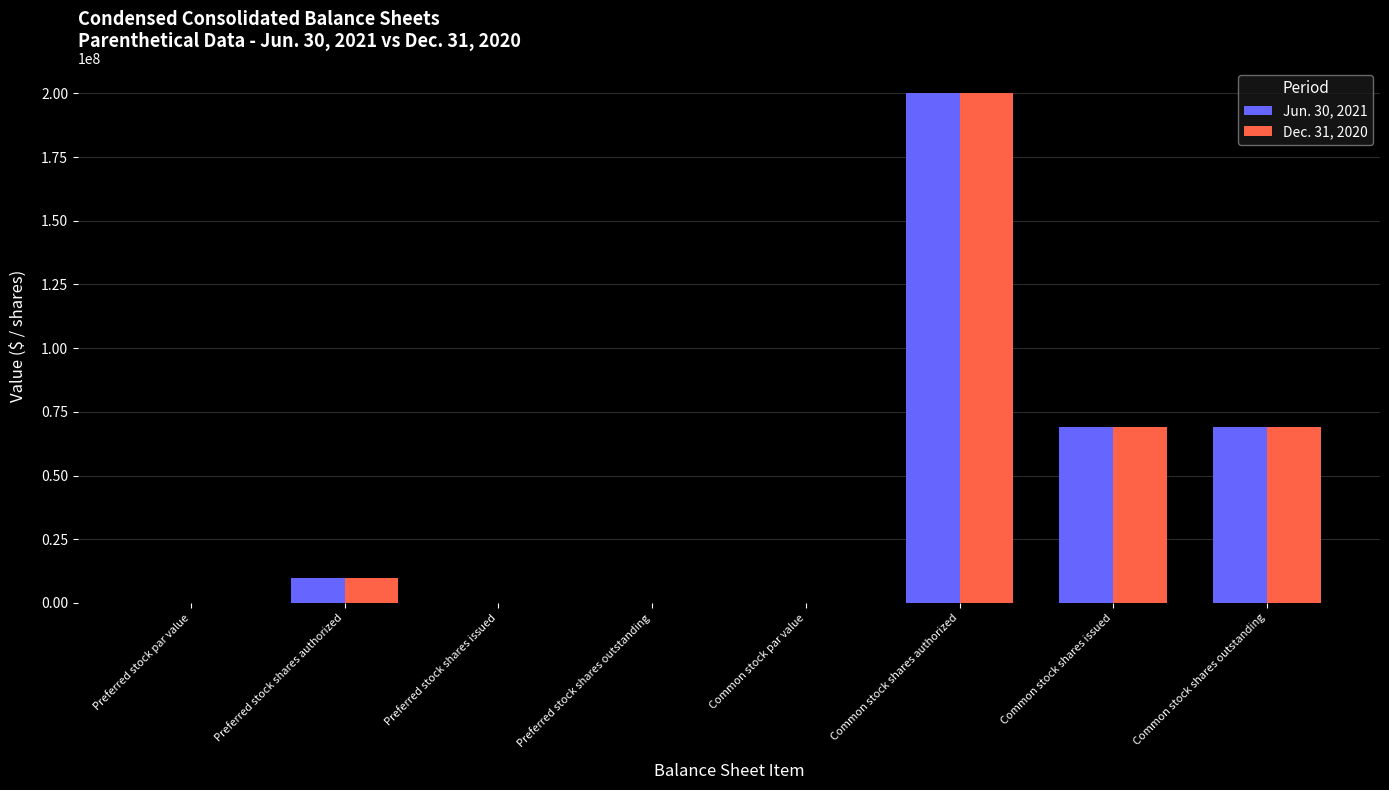

What is the maximum value for Dec. 31, 2020?

200000000.0